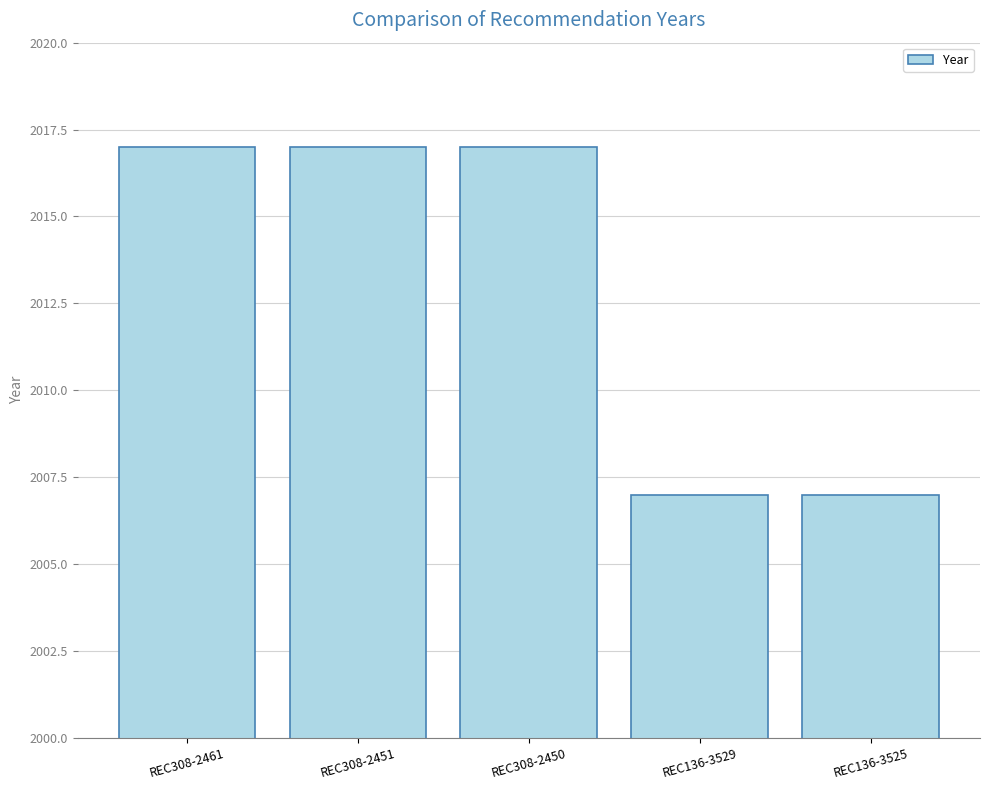

What is the difference between the maximum and minimum values?

10